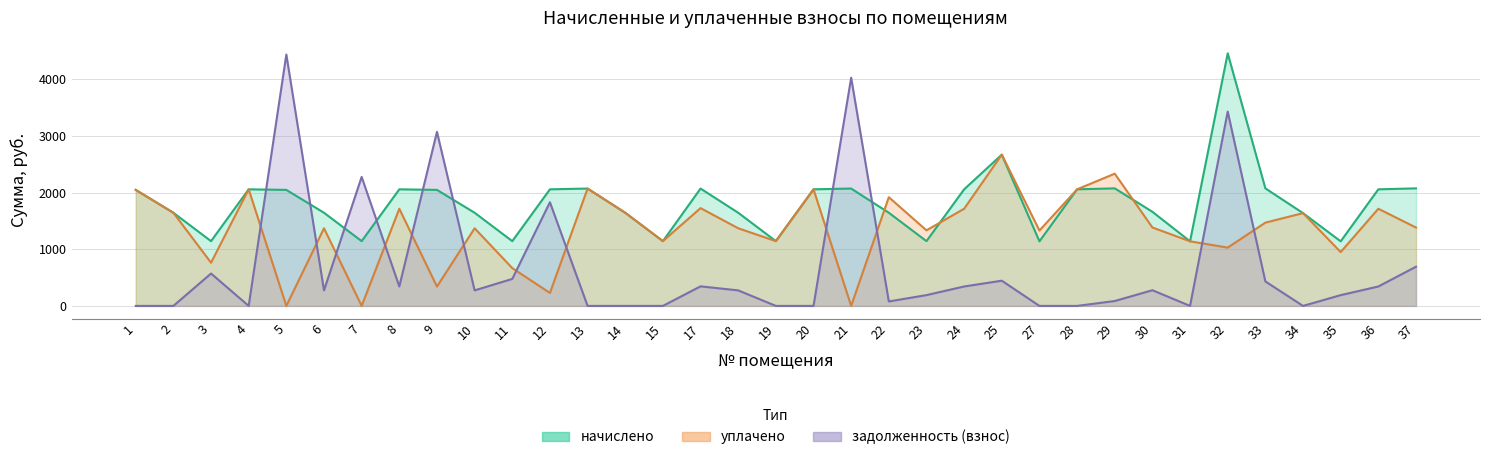

Reading left to right, list all the values displayed in this chart.

начислено: 2046.2	1643.0	1142.4	2056.3	2046.2	1643.0	1142.4	2056.3	2046.2	1643.0	1142.4	2056.3	2069.8	1643.0	1142.4	2069.8	1643.0	1142.4	2056.3	2069.8	1643.0	1142.4	2056.3	2667.8	1139.0	2056.3	2073.1	1659.8	1139.0	4455.4	2073.1	1636.3	1139.0	2056.3	2073.1
уплачено: 2046.2	1643.0	761.6	2056.3	0.0	1369.2	0.0	1713.6	341.0	1369.2	666.4	228.5	2069.8	1643.0	1142.4	1724.8	1369.2	1142.4	2056.3	0.0	1916.9	1332.8	1713.6	2667.8	1328.9	2056.3	2332.3	1383.2	1139.0	1028.2	1468.5	1636.3	949.2	1713.6	1382.1
задолженность (взнос): 0.0	0.0	571.2	0.0	4433.5	273.8	2275.2	342.7	3069.4	273.8	476.0	1827.8	0.0	0.0	0.0	345.0	273.8	0.0	0.0	4024.7	78.8	190.4	342.7	444.6	0.0	0.0	86.4	276.6	0.0	3427.2	431.9	0.0	189.8	342.7	691.0